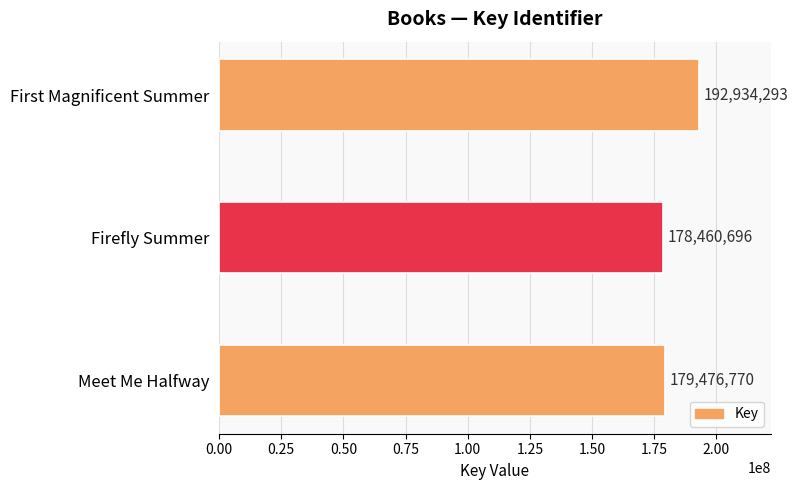

At which label is the value closest to 185697494?

Meet Me Halfway